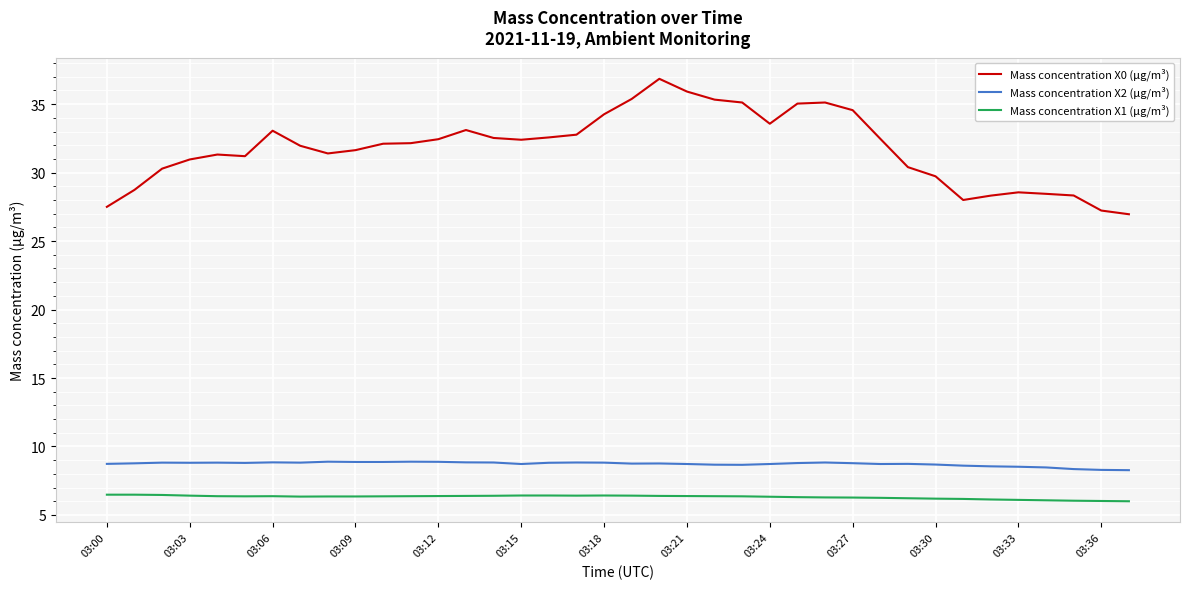

What is the minimum value shown in the chart?

6.0